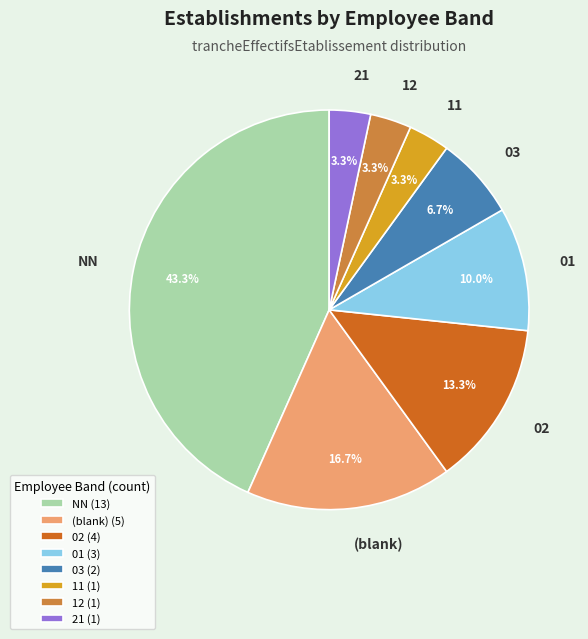

Does any single category account for the majority?

No